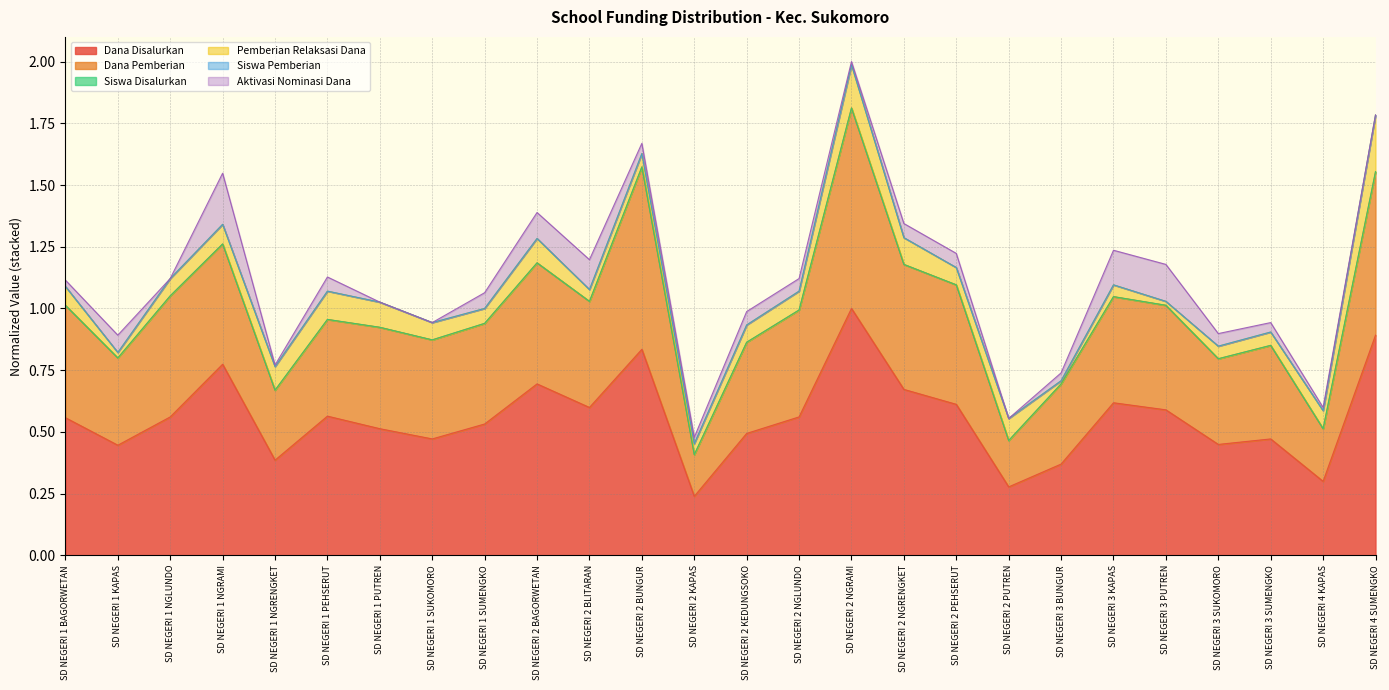

Rank the categories by Dana Pemberian value from lowest to highest.

SD NEGERI 2 KAPAS, SD NEGERI 2 PUTREN, SD NEGERI 4 KAPAS, SD NEGERI 1 NGRENGKET, SD NEGERI 3 BUNGUR, SD NEGERI 3 SUKOMORO, SD NEGERI 1 KAPAS, SD NEGERI 3 SUMENGKO, SD NEGERI 2 KEDUNGSOKO, SD NEGERI 1 SUKOMORO, SD NEGERI 1 PUTREN, SD NEGERI 1 SUMENGKO, SD NEGERI 1 PEHSERUT, SD NEGERI 2 NGLUNDO, SD NEGERI 1 BAGORWETAN, SD NEGERI 3 PUTREN, SD NEGERI 2 BLITARAN, SD NEGERI 3 KAPAS, SD NEGERI 1 NGLUNDO, SD NEGERI 2 PEHSERUT, SD NEGERI 2 NGRENGKET, SD NEGERI 2 BAGORWETAN, SD NEGERI 1 NGRAMI, SD NEGERI 4 SUMENGKO, SD NEGERI 2 BUNGUR, SD NEGERI 2 NGRAMI